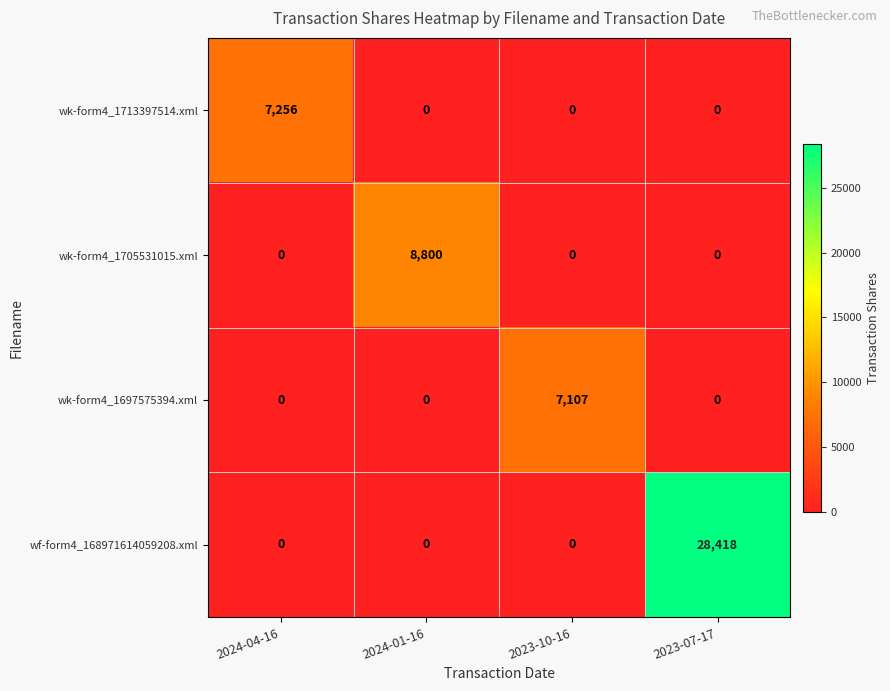

The value of wk-form4_1705531015.xml at 2023-10-16 is 0. True or false?

True